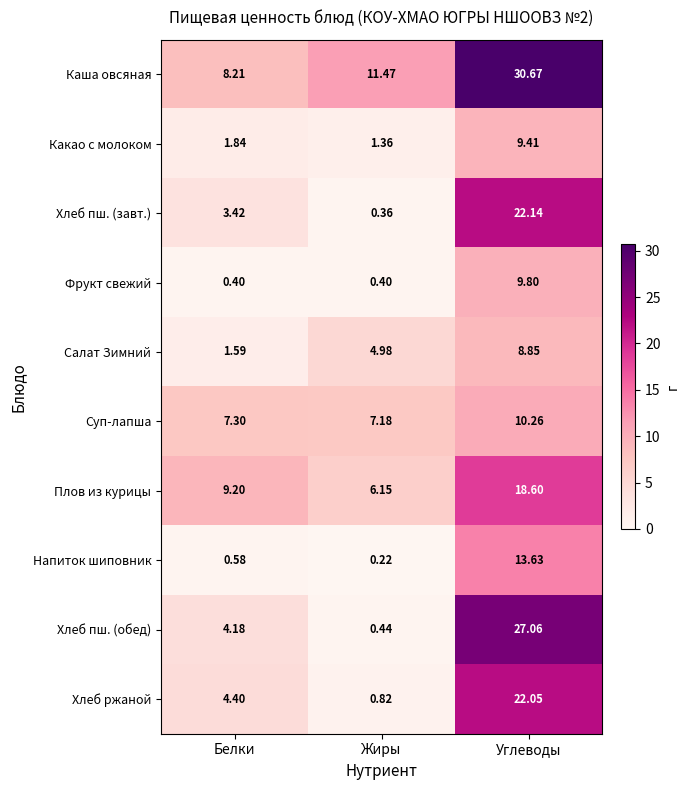

Which series has the widest spread of values?

Хлеб пш. (обед)